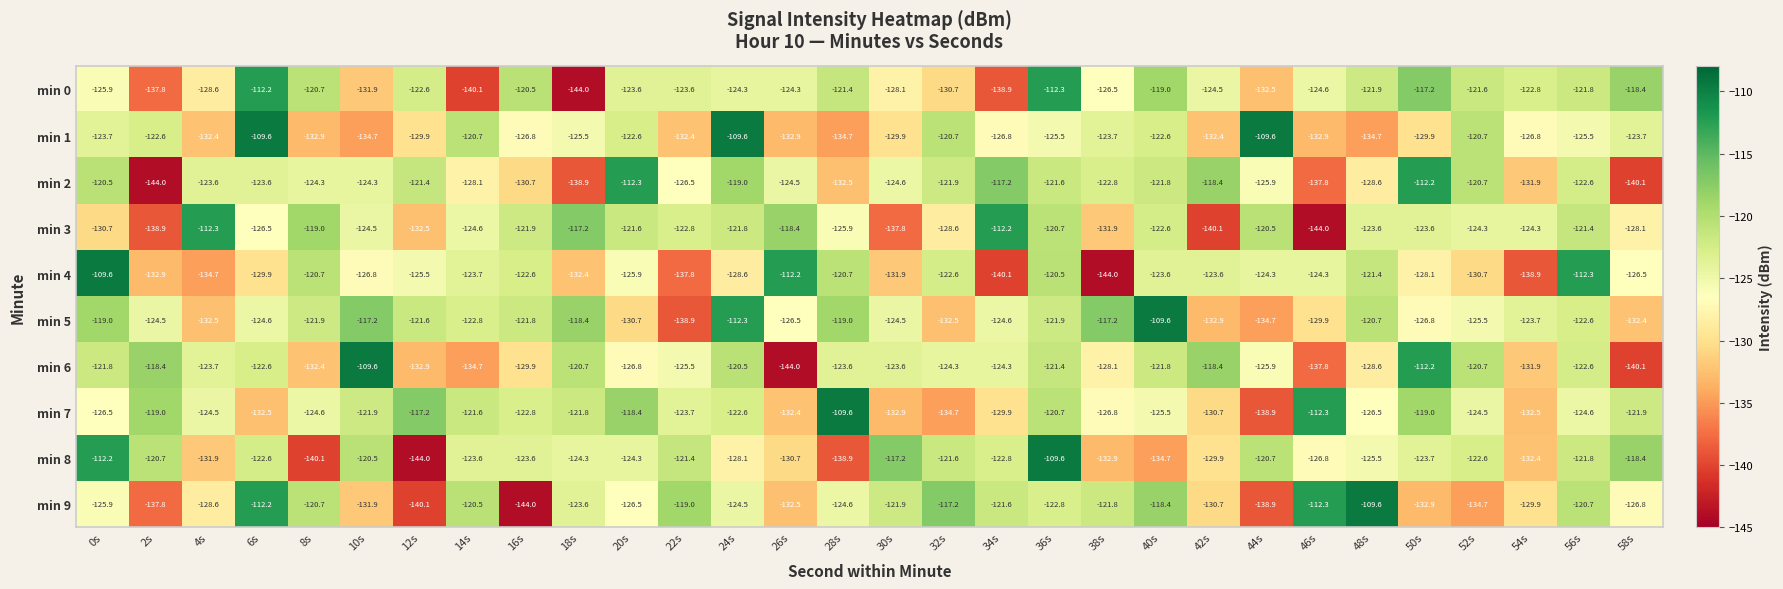

Which series changed the most between 34s and 52s?

min 0